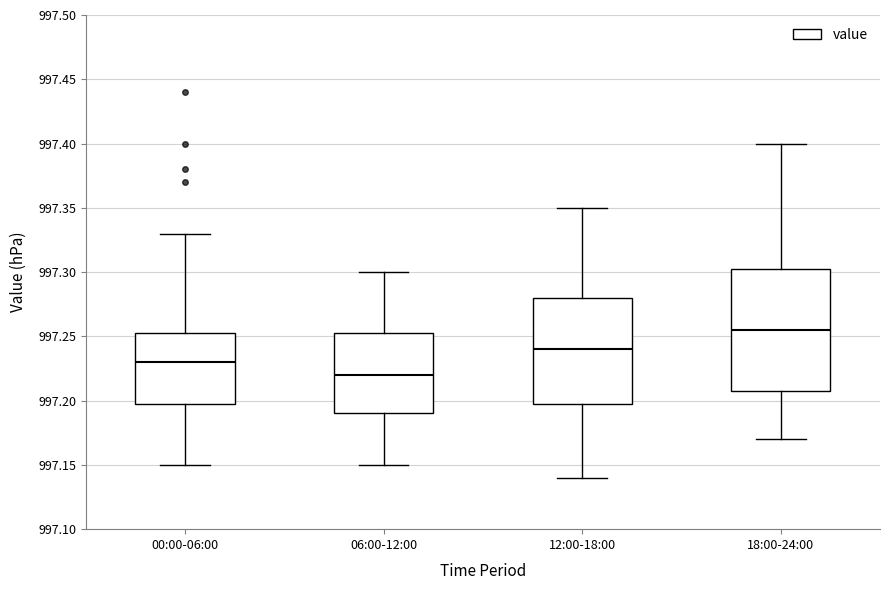

Where is the lower edge of the box for 06:00-12:00 on the y-axis? The values are not printed on the chart, so give them approximately, as read against the axis.

997.190